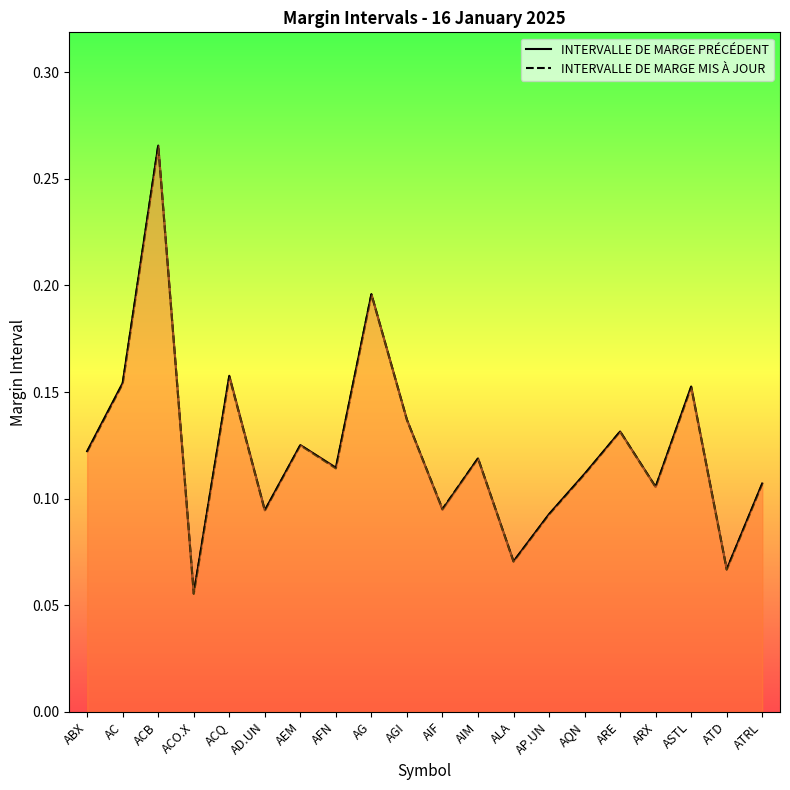

How many distinct data groups are displayed?

2